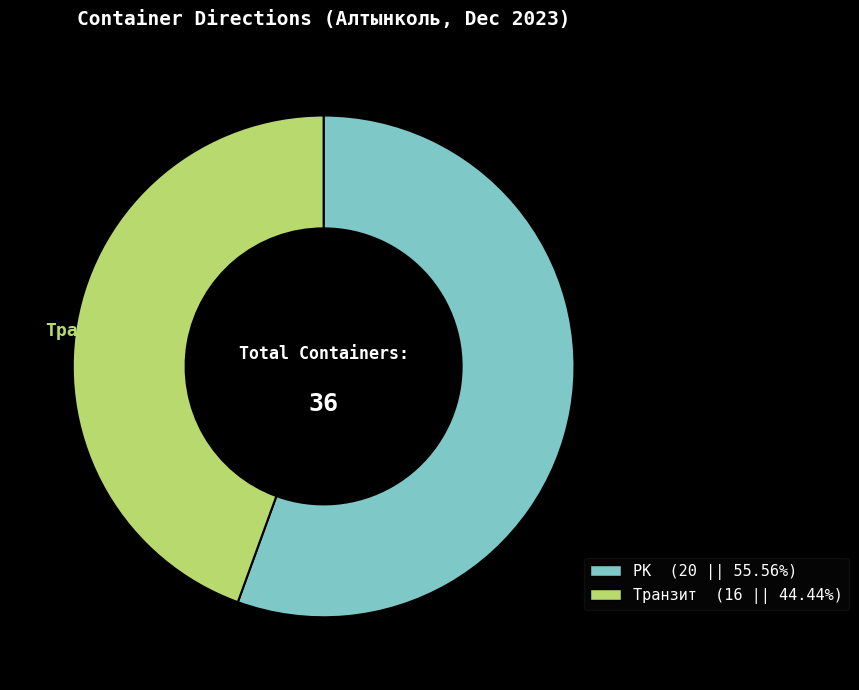

Is there a majority slice in this chart?

Yes